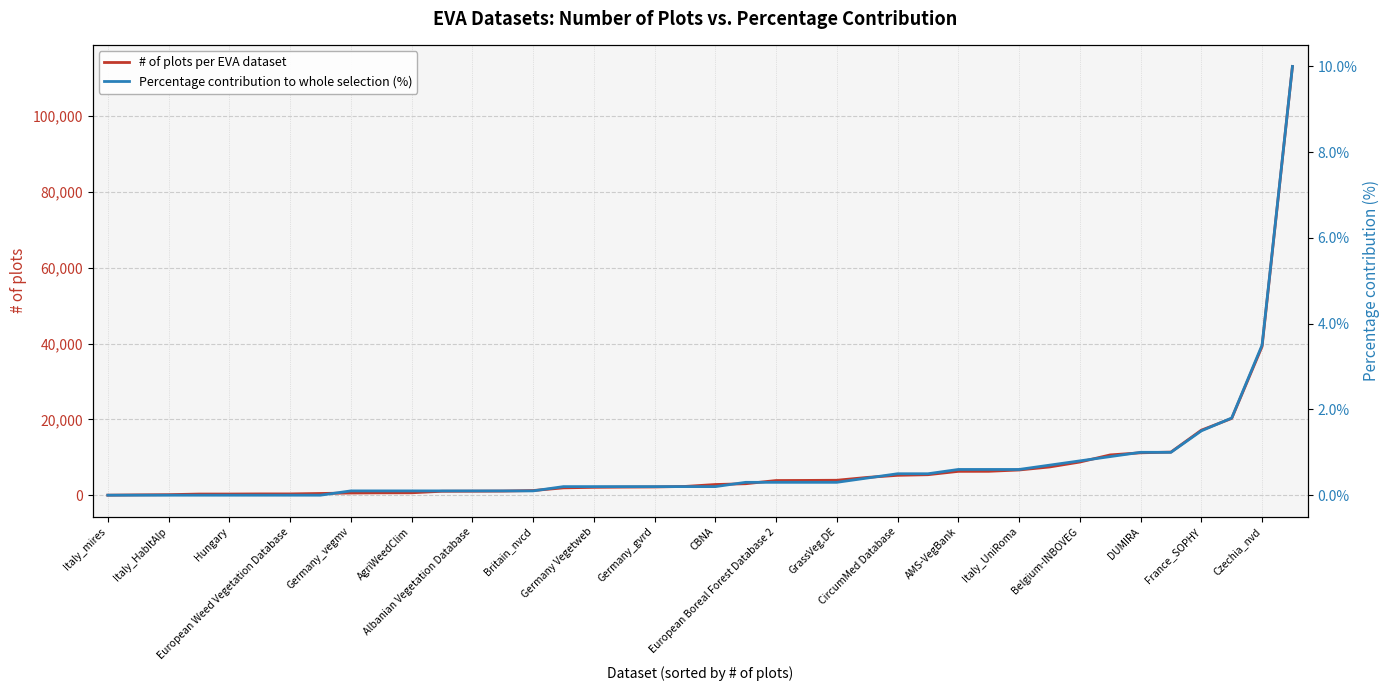

True or false: # of plots per EVA dataset and Percentage contribution to whole selection (%) cross at least once.

False